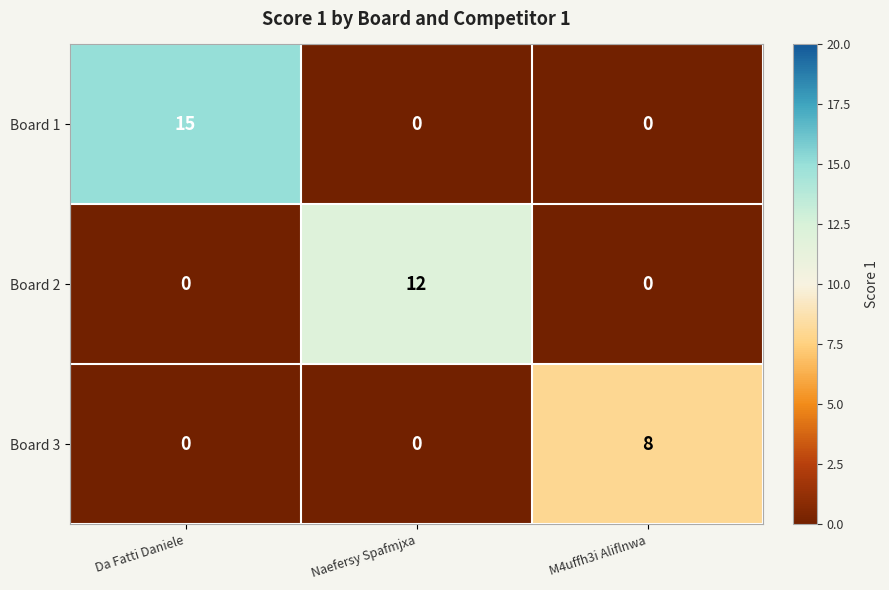

The value of Board 2 at Da Fatti Daniele is 6. True or false?

False